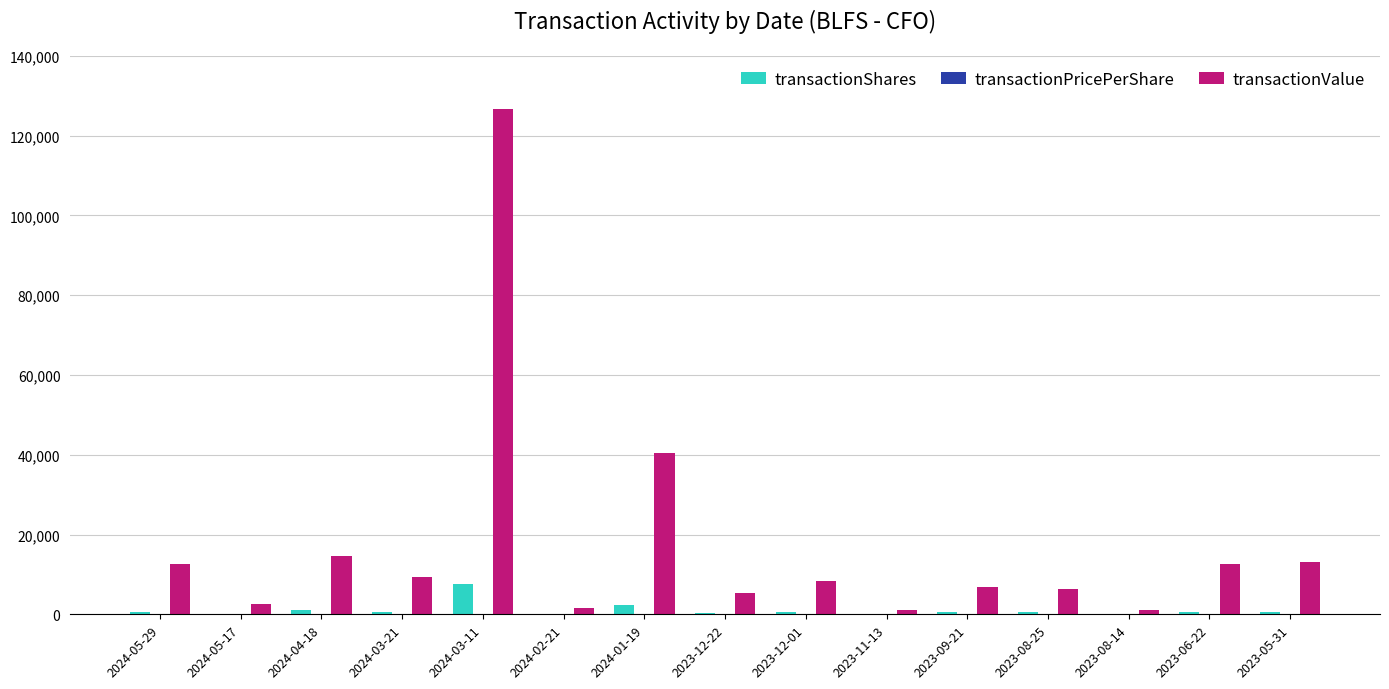

Which series has the largest total across all categories?

transactionValue